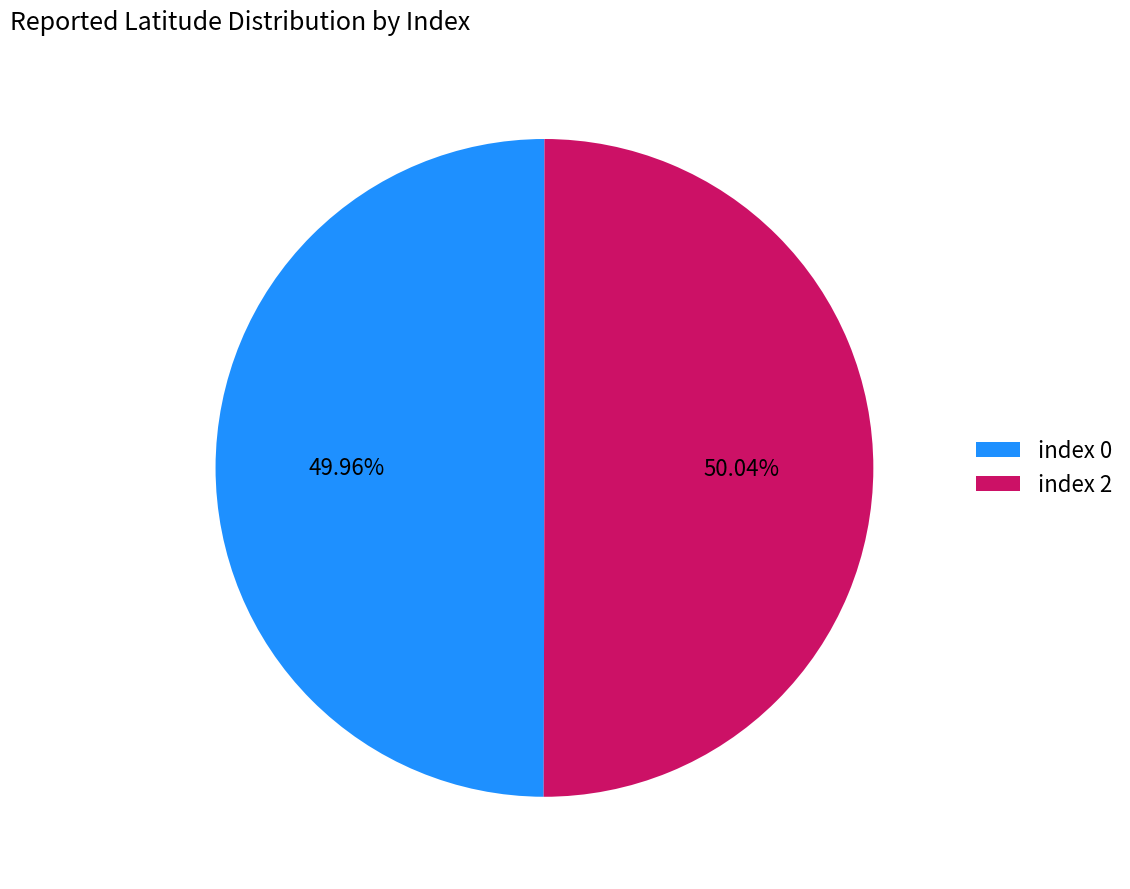

Is there any slice that represents more than half of the pie?

Yes